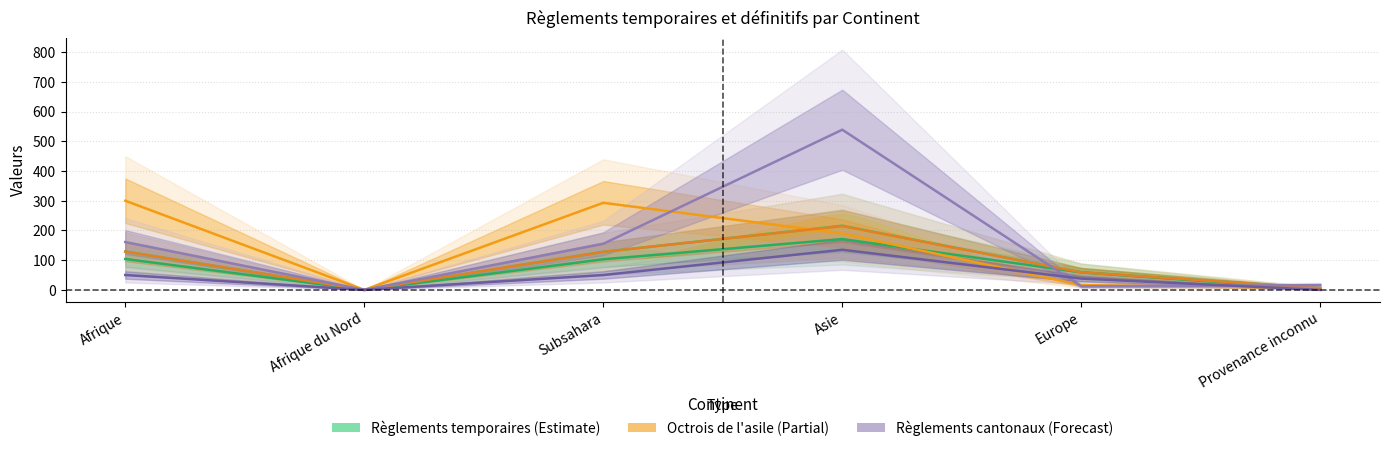

Where do Règlements temporaires (Total) and Octrois de l asile (Total) first cross each other?

Subsahara and Asie